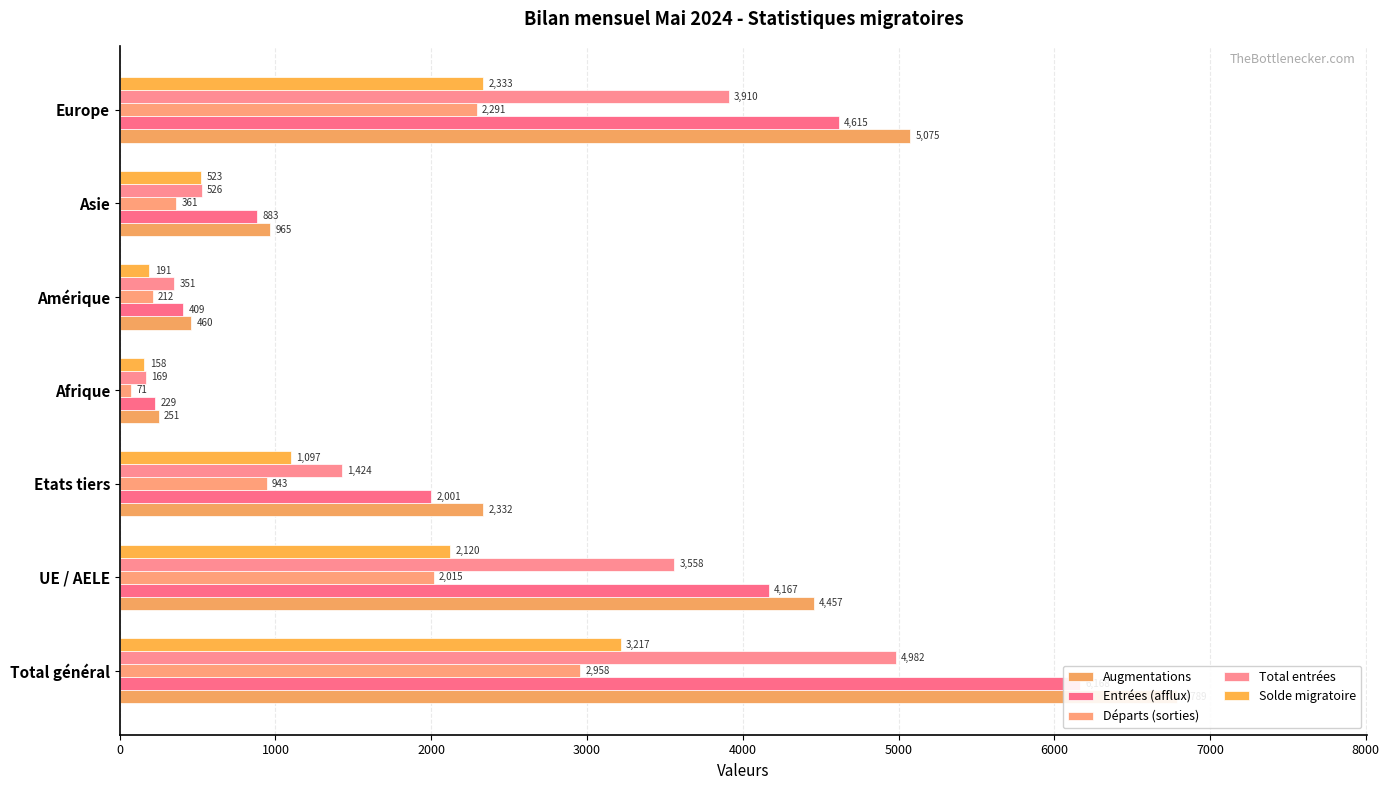

What is the sum of all Total entrées values?

14920